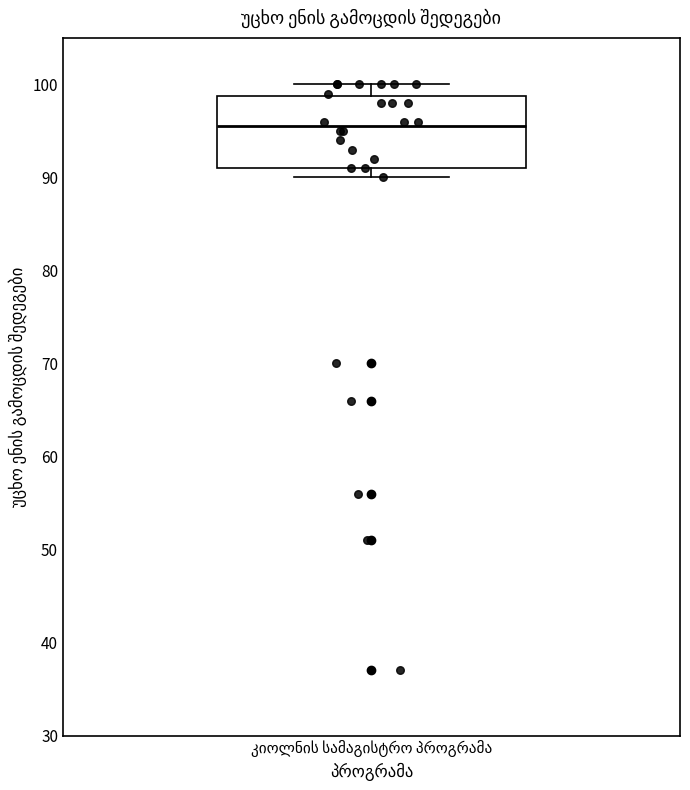

Transcribe this box plot: give where the median line is, the range the box spans, and where the two whiskers end, as read against the y-axis. The values are not printed on the chart, so give them approximately, as read against the axis.

median 96, box 91 to 99, whiskers 90 to 100